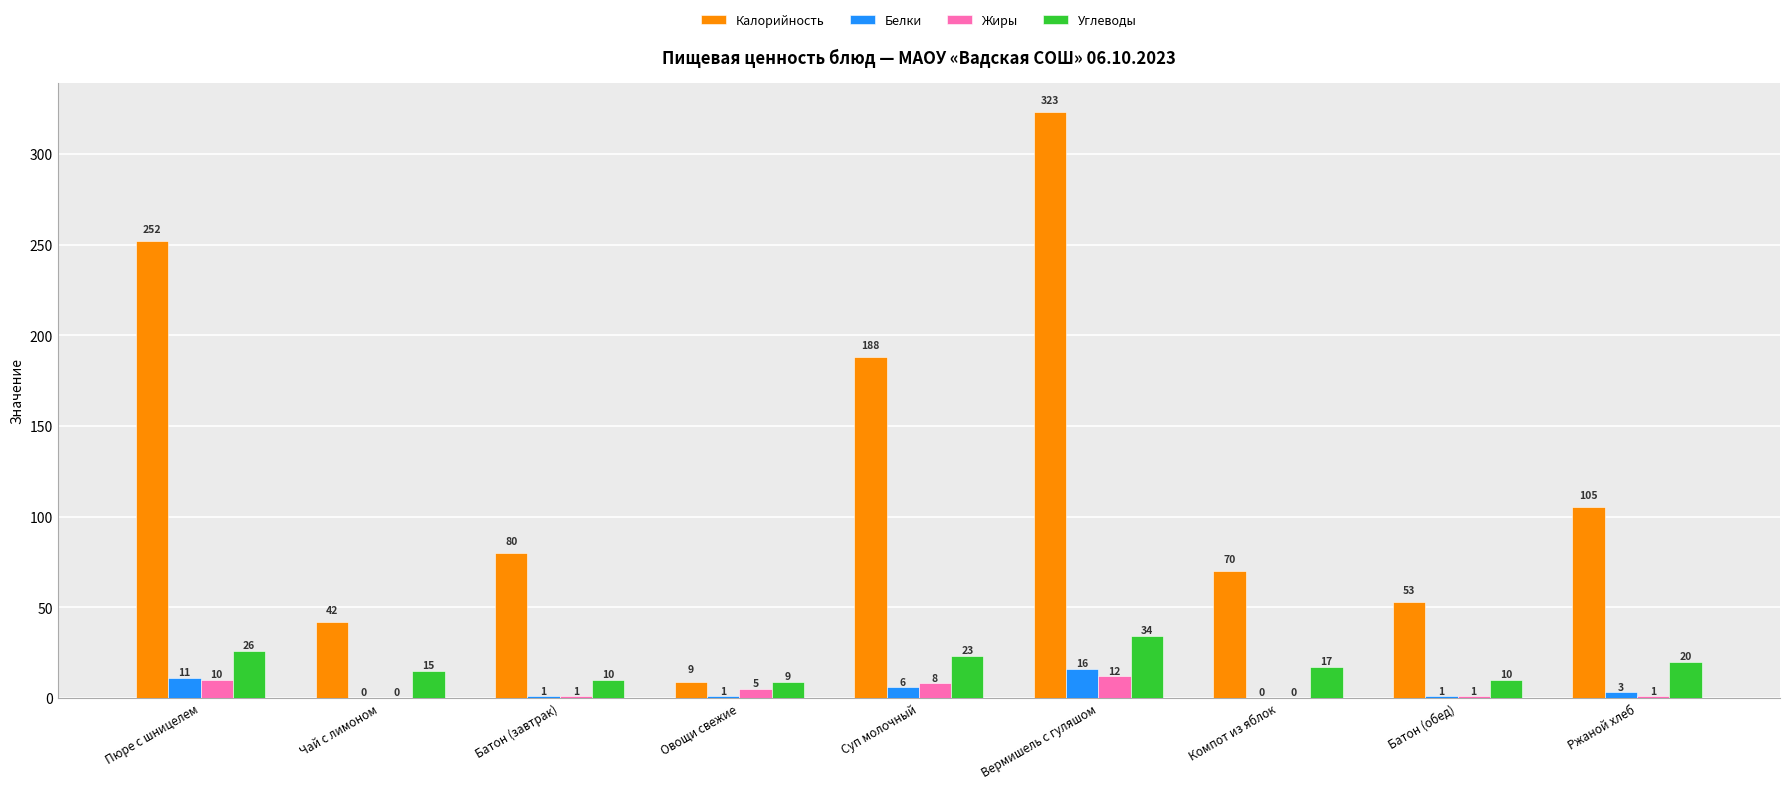

What is the difference between the Калорийность values at Компот из яблок and Ржаной хлеб?

35